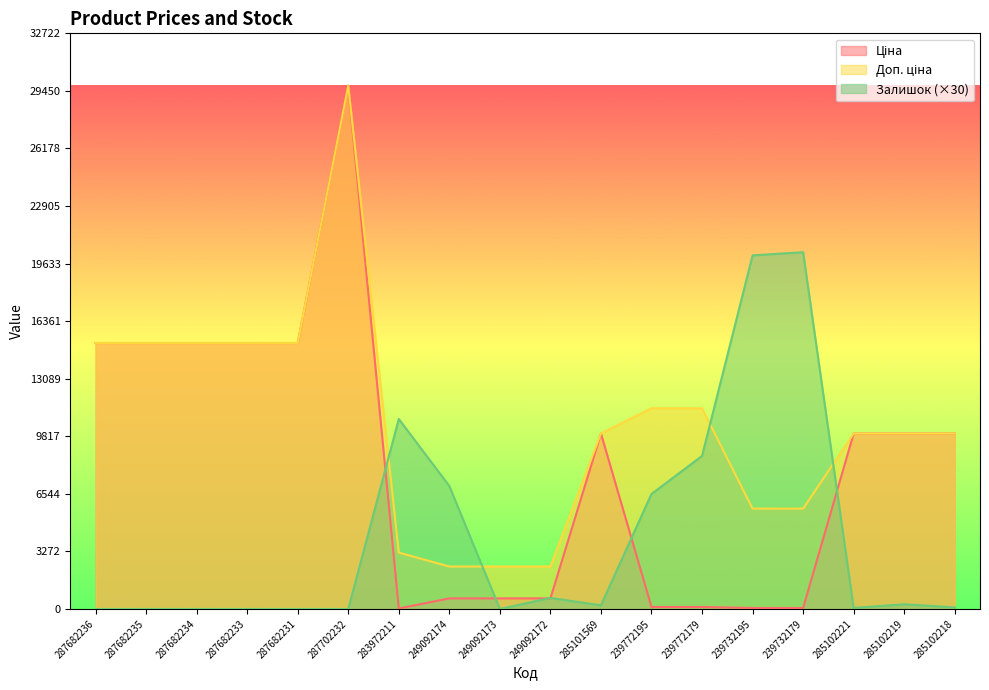

How many data points does each series have?

18